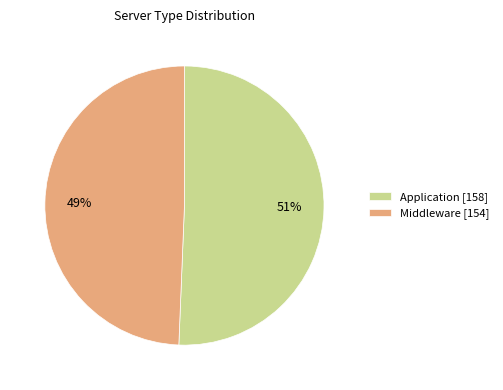

Combined, do Application and Middleware account for over 50%?

Yes